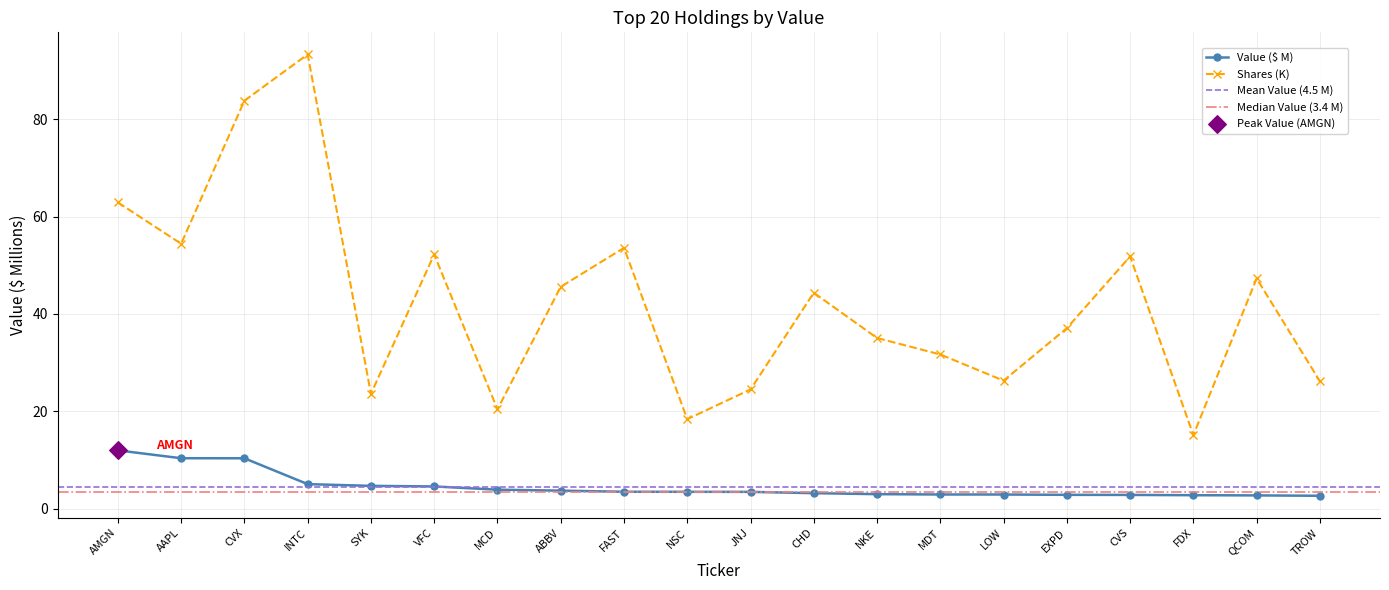

What is the total value across all series at VFC?

56.8